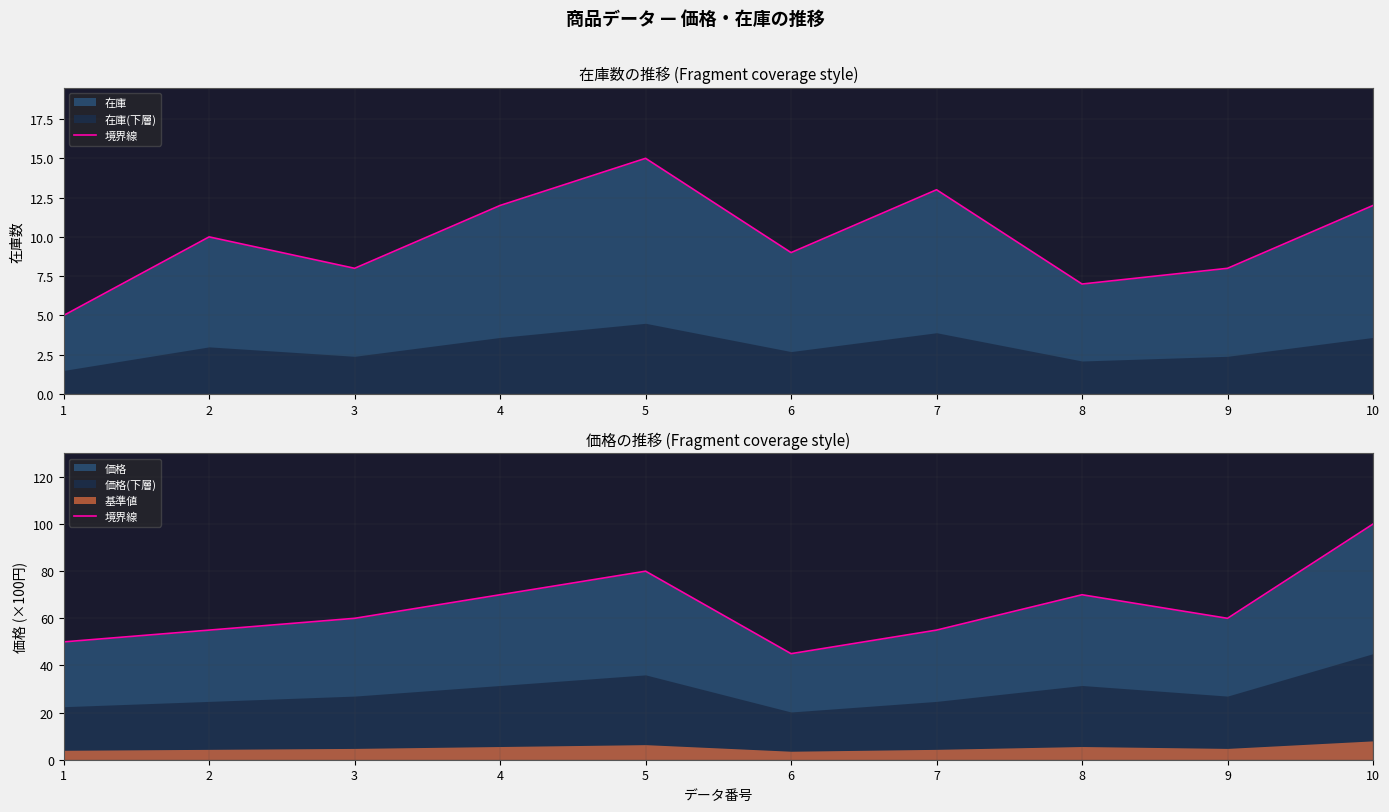

At which category does the chart reach its minimum across all series?

6